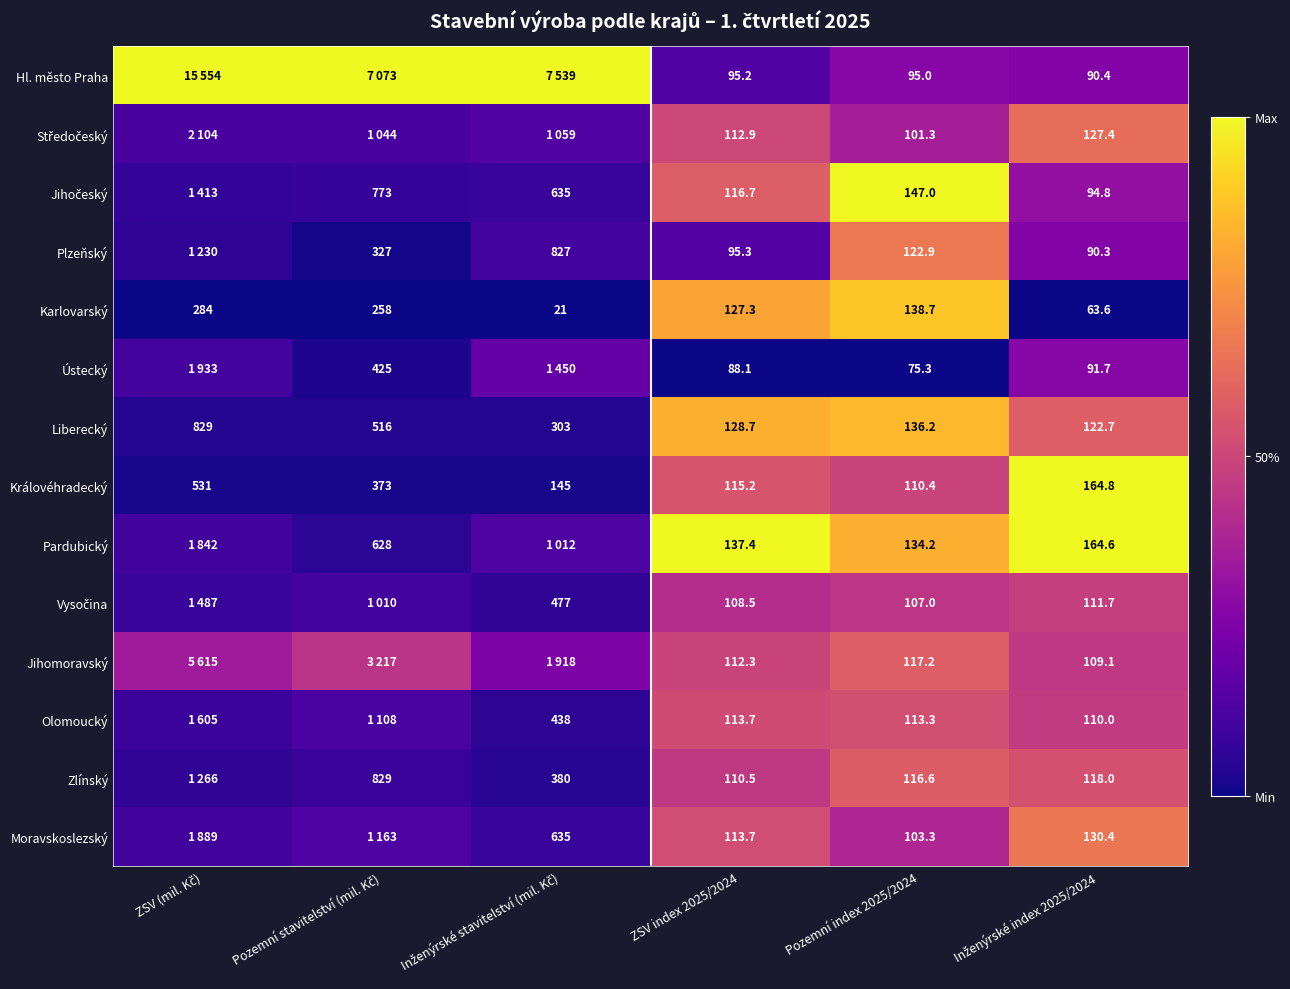

Is the value of Pardubický at Pozemní index 2025/2024 greater than the value of Ústecký at Pozemní index 2025/2024?

Yes